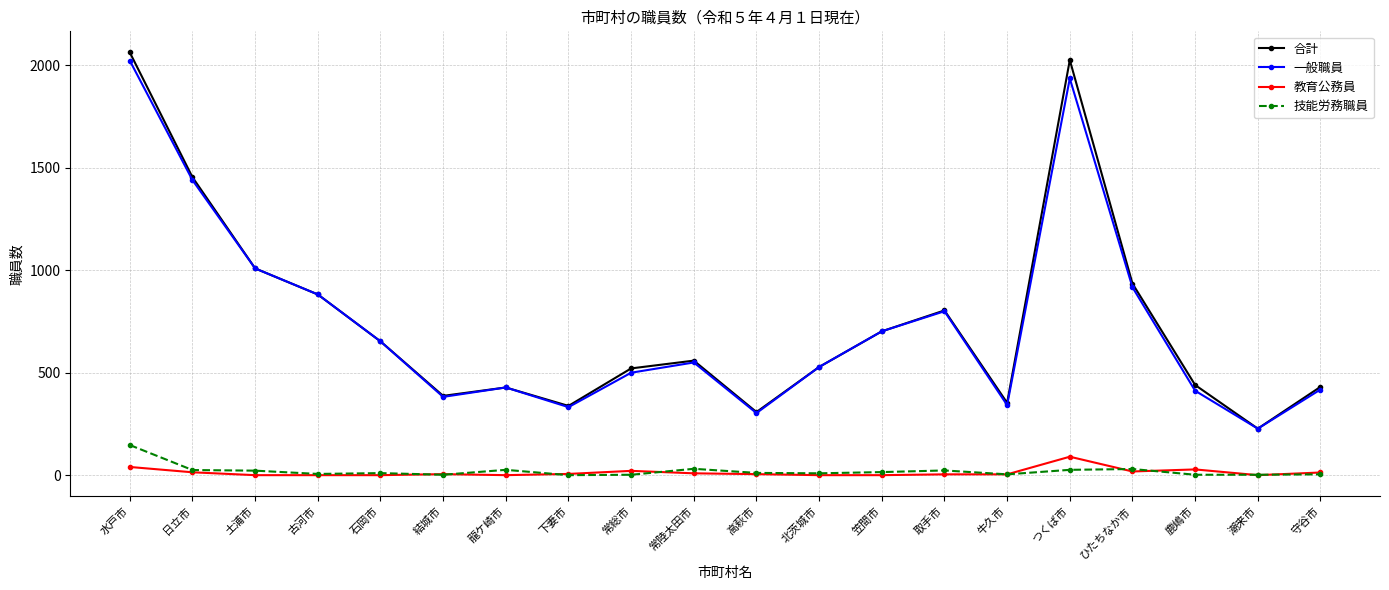

True or false: 一般職員 and 技能労務職員 intersect in this chart.

False